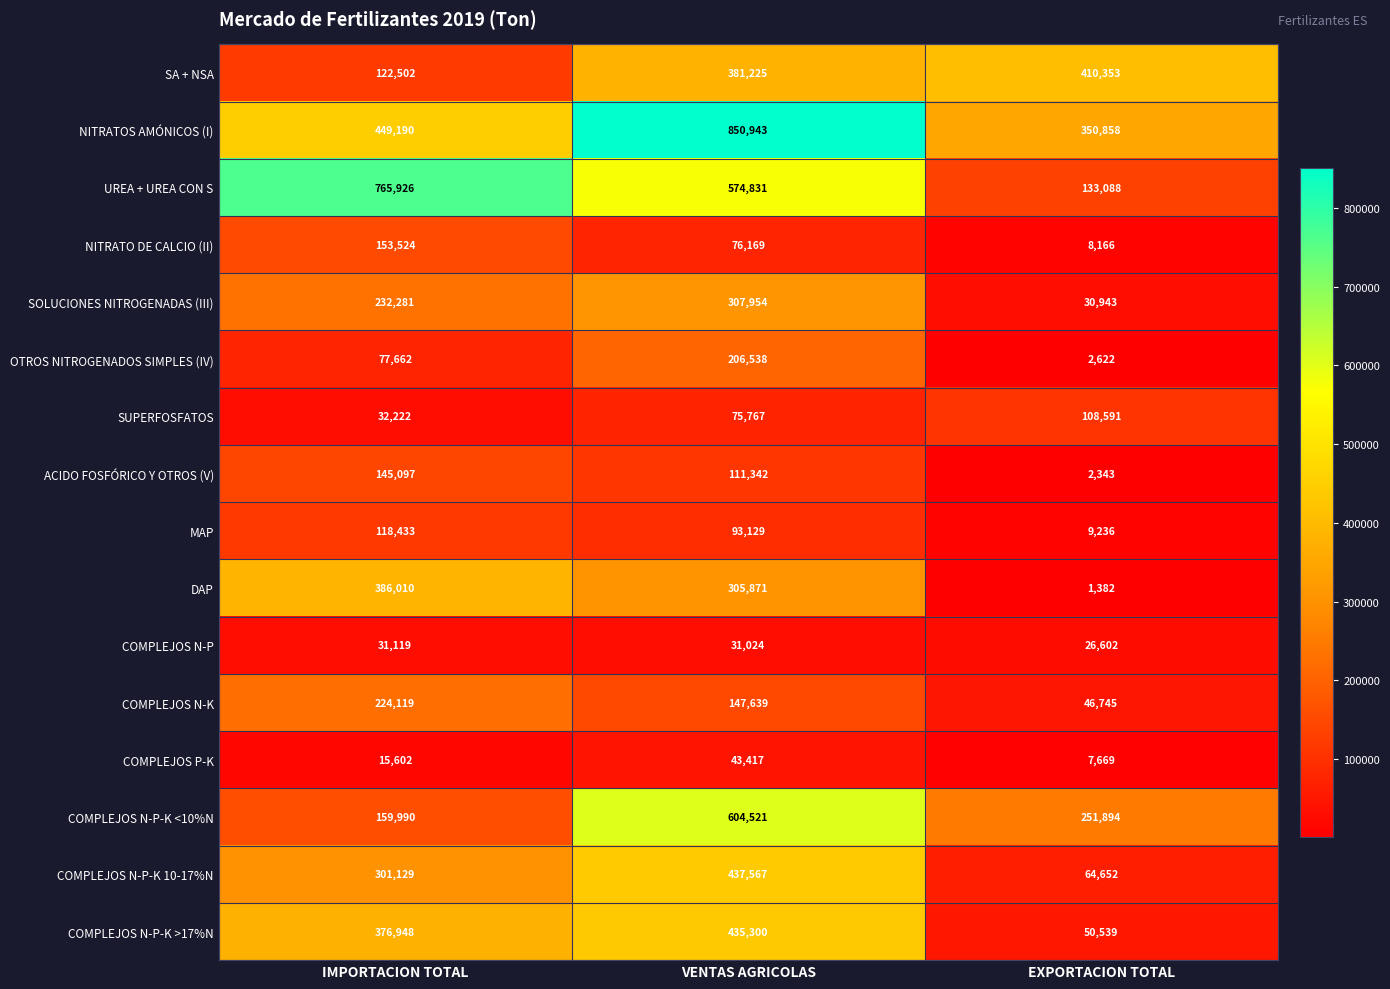

Rank the series at VENTAS AGRICOLAS from lowest to highest value.

COMPLEJOS N-P, COMPLEJOS P-K, SUPERFOSFATOS, NITRATO DE CALCIO (II), MAP, ACIDO FOSFÓRICO Y OTROS (V), COMPLEJOS N-K, OTROS NITROGENADOS SIMPLES (IV), DAP, SOLUCIONES NITROGENADAS (III), SA + NSA, COMPLEJOS N-P-K >17%N, COMPLEJOS N-P-K 10-17%N, UREA + UREA CON S, COMPLEJOS N-P-K <10%N, NITRATOS AMÓNICOS (I)